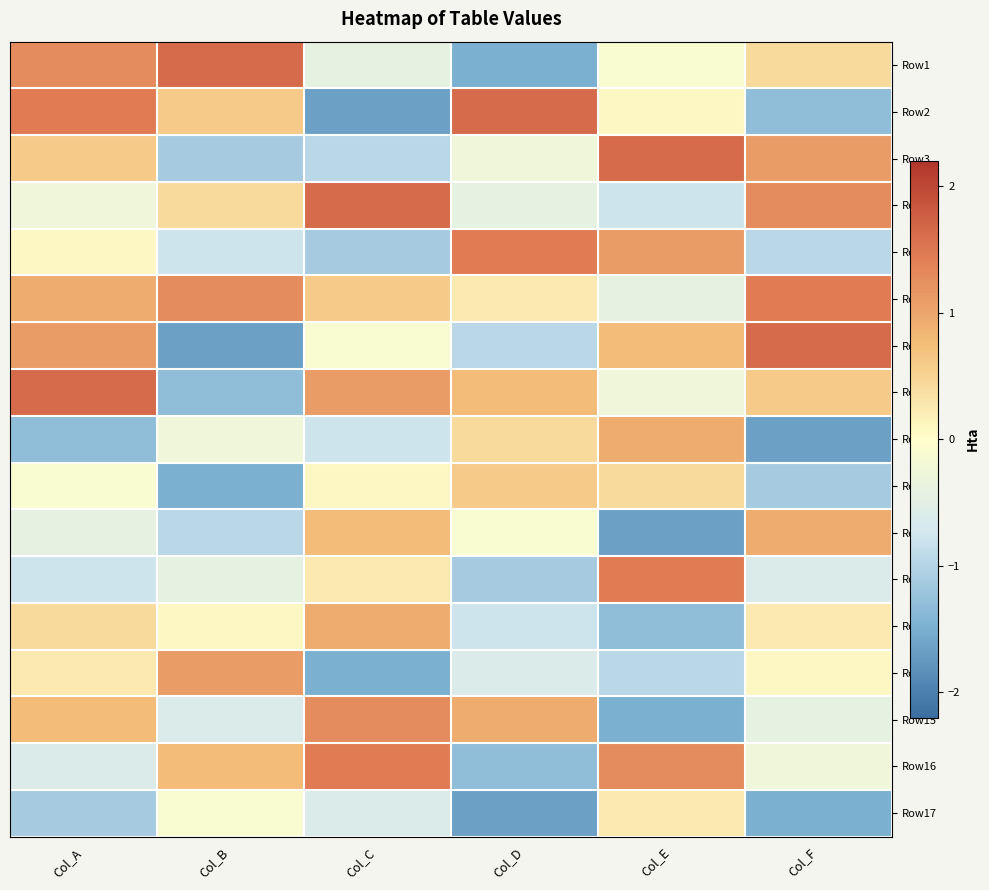

What is the maximum value shown in the chart?

1.6